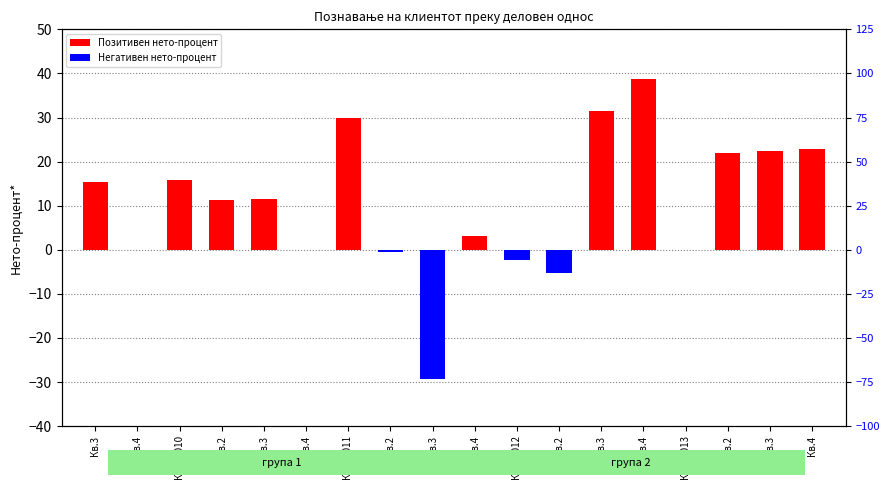

What is the average value?

10.4